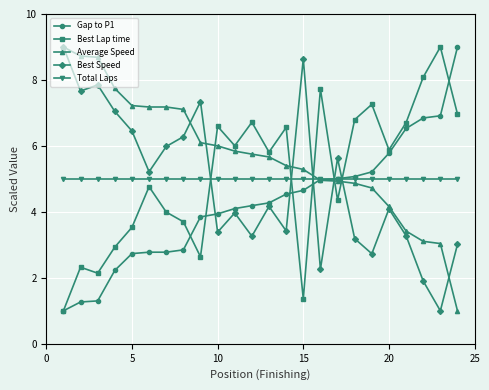

True or false: Best Speed has more than 2 interior local peaks.

True